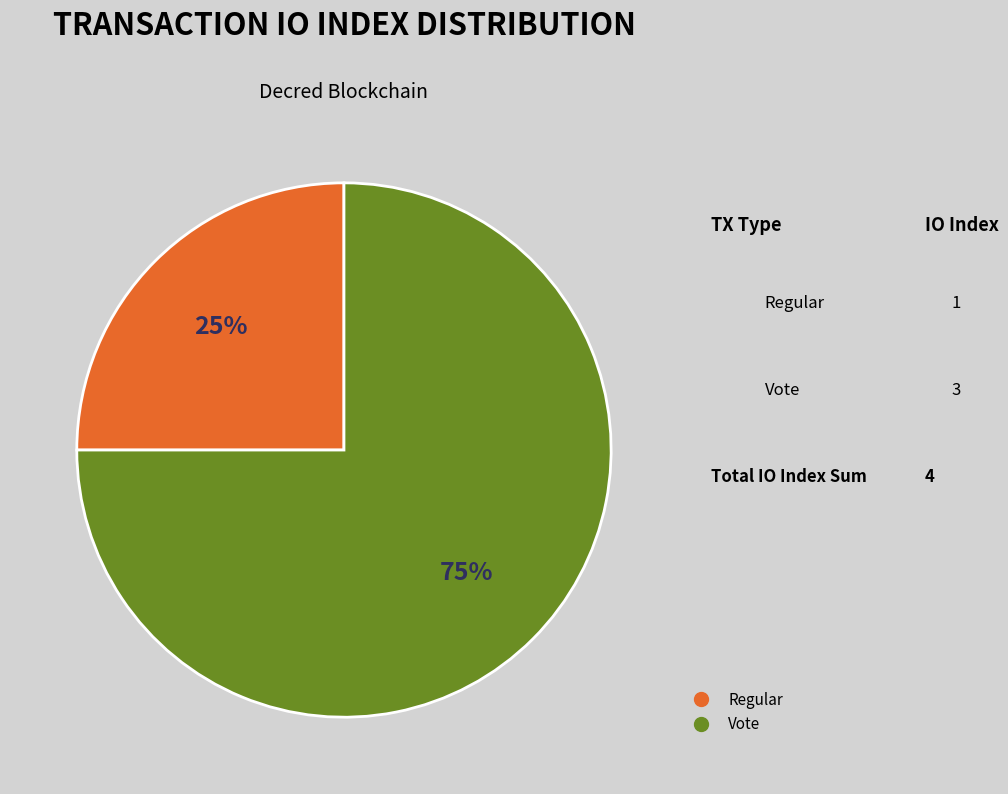

To the nearest percent, what is the combined percentage of Vote and Regular?

100%